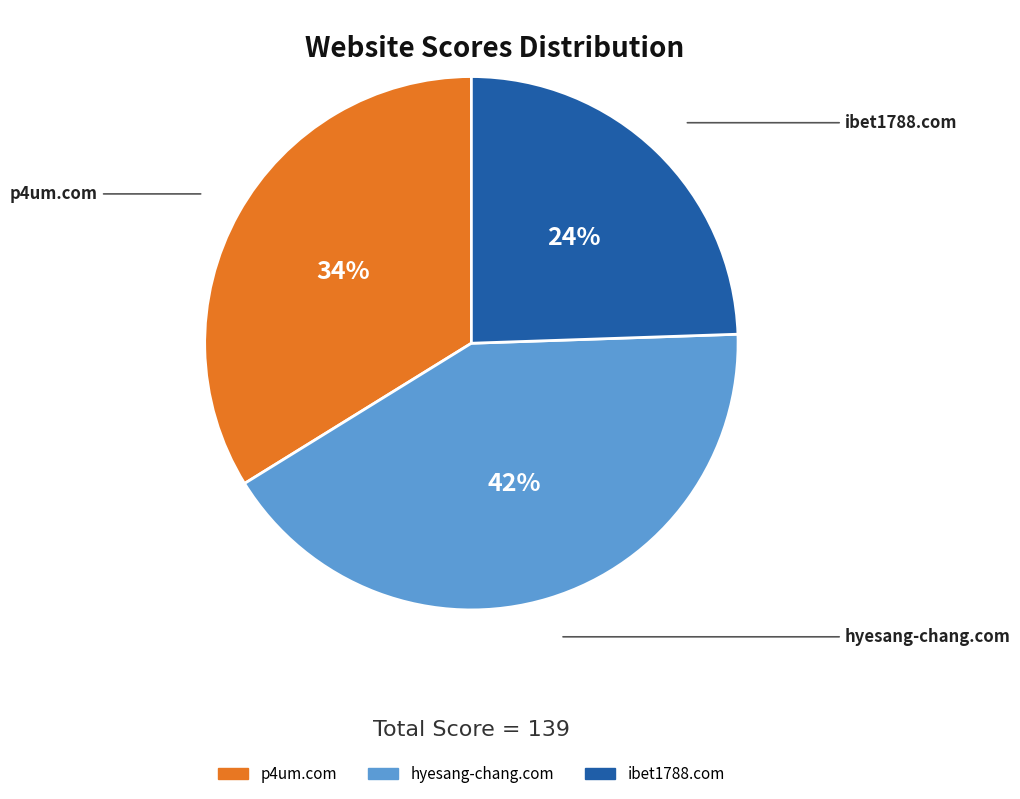

To the nearest percent, what percentage of the pie is p4um.com?

34%